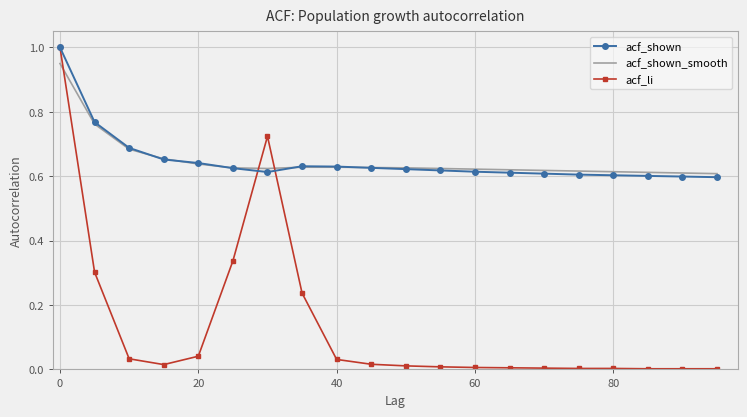

Which series has the largest range (max minus min)?

acf_li